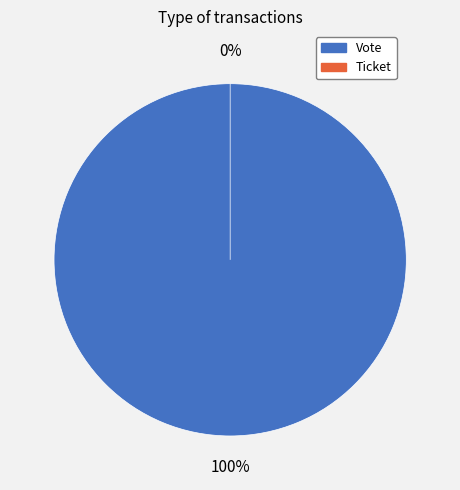

How many slices are in this pie chart?

2